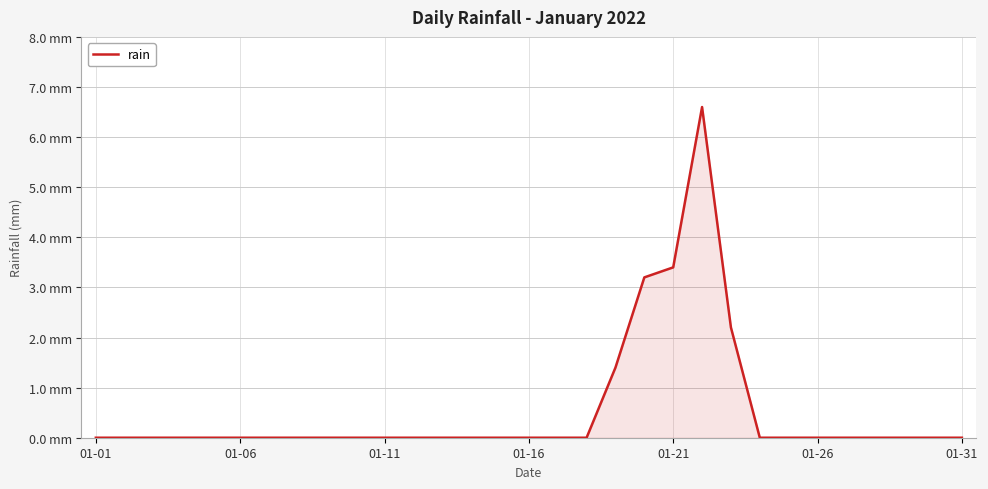

Does the chart have visible grid lines?

Yes